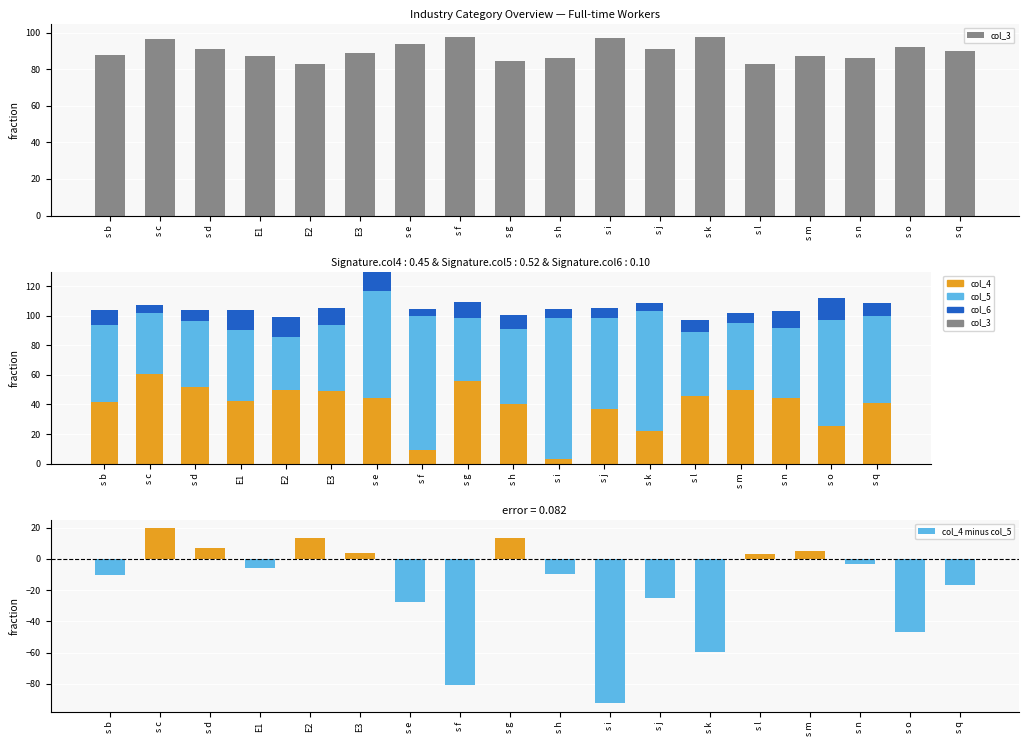

Reading left to right, extract all data points from this chart.

col_3: s b=87.9	s c=96.7	s d=90.9	E1=87.0	E2=82.9	E3=89.0	s e=94.0	s f=97.6	s g=84.3	s h=86.3	s i=97.1	s j=91.2	s k=97.8	s l=83.0	s m=87.3	s n=86.2	s o=92.0	s q=90.1
col_4: s b=41.8	s c=60.8	s d=51.7	E1=42.2	E2=49.6	E3=48.9	s e=44.7	s f=9.4	s g=55.9	s h=40.5	s i=3.2	s j=36.7	s k=21.7	s l=46.0	s m=50.0	s n=44.4	s o=25.1	s q=41.3
col_5: s b=51.9	s c=41.2	s d=44.9	E1=48.0	E2=36.1	E3=45.1	s e=72.4	s f=90.4	s g=42.4	s h=50.4	s i=95.3	s j=61.6	s k=81.3	s l=42.8	s m=45.0	s n=47.4	s o=72.0	s q=58.3
col_6: s b=10.2	s c=5.2	s d=7.3	E1=13.7	E2=13.6	E3=11.2	s e=16.3	s f=5.0	s g=11.3	s h=9.6	s i=5.9	s j=7.3	s k=5.7	s l=8.3	s m=7.1	s n=11.3	s o=14.9	s q=9.4
col_4 minus col_5: s b=-10.1	s c=19.6	s d=6.8	E1=-5.8	E2=13.5	E3=3.8	s e=-27.7	s f=-81.0	s g=13.5	s h=-9.9	s i=-92.1	s j=-24.9	s k=-59.6	s l=3.2	s m=5.0	s n=-3.0	s o=-46.9	s q=-17.0